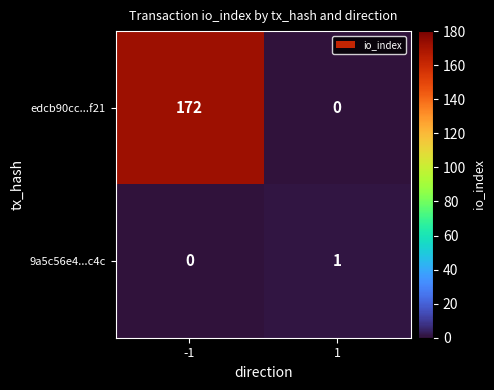

Which series changed the most between -1 and 1?

edcb90cc...f21